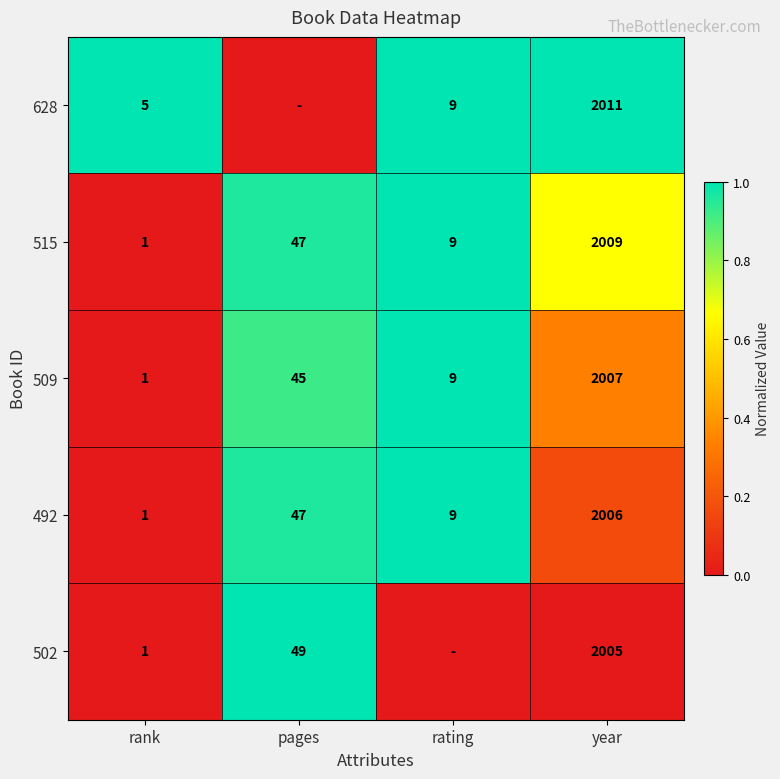

At year, list the series in order from largest to smallest.

628, 515, 509, 492, 502